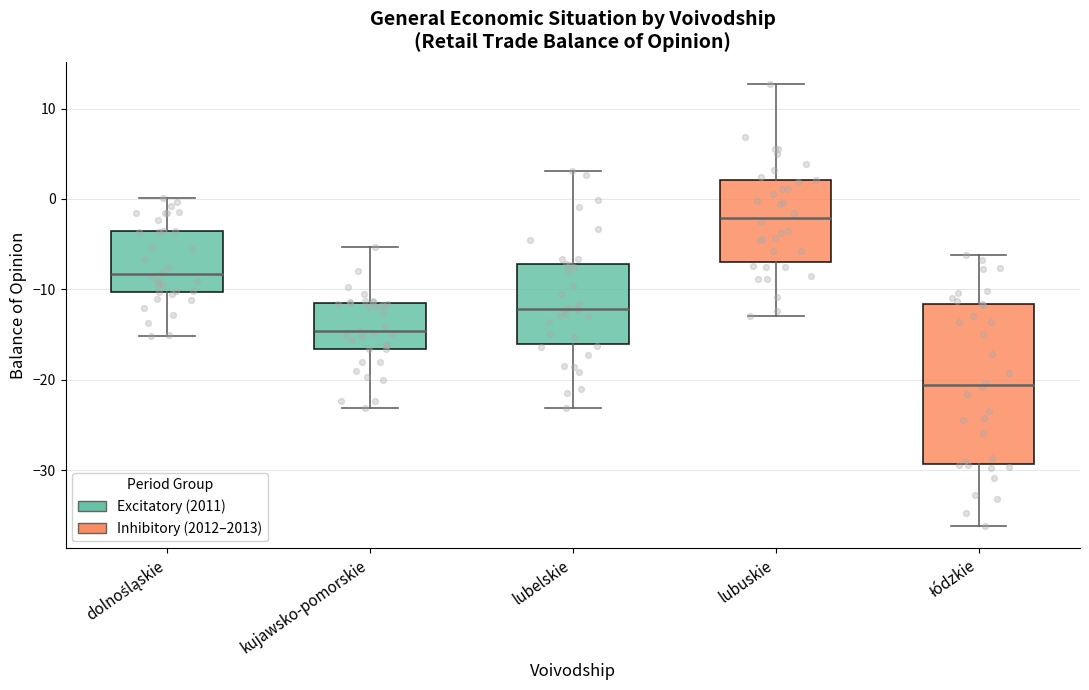

Which box has the lowest median line?

łódzkie